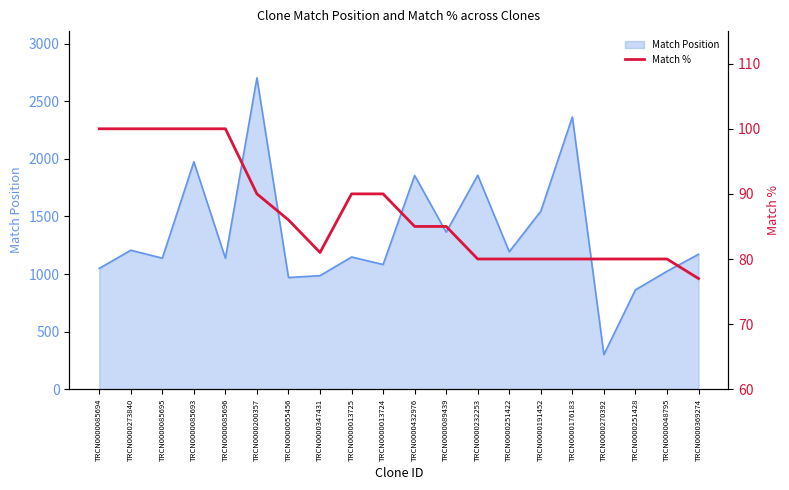

Reading left to right, list all the values displayed in this chart.

100	100	100	100	100	90	86	81	90	90	85	85	80	80	80	80	80	80	80	77